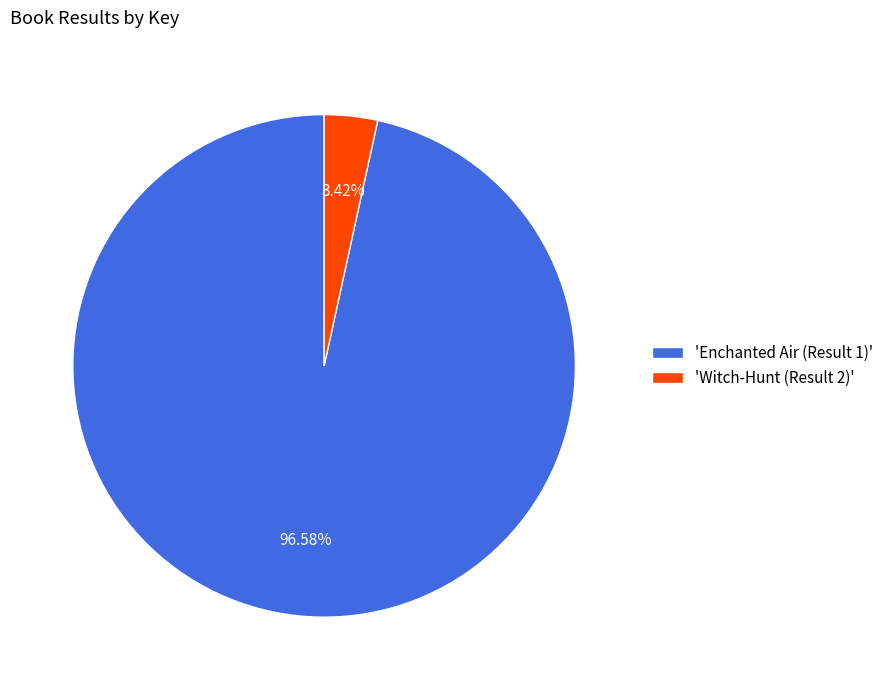

Which category has the biggest portion of the pie?

'Enchanted Air (Result 1)'